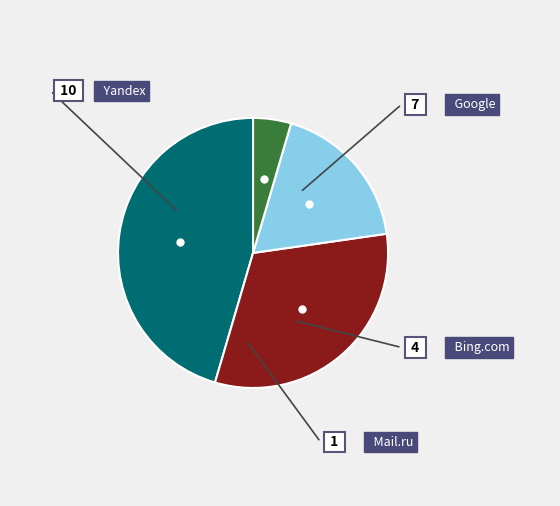

Is there a majority slice in this chart?

No